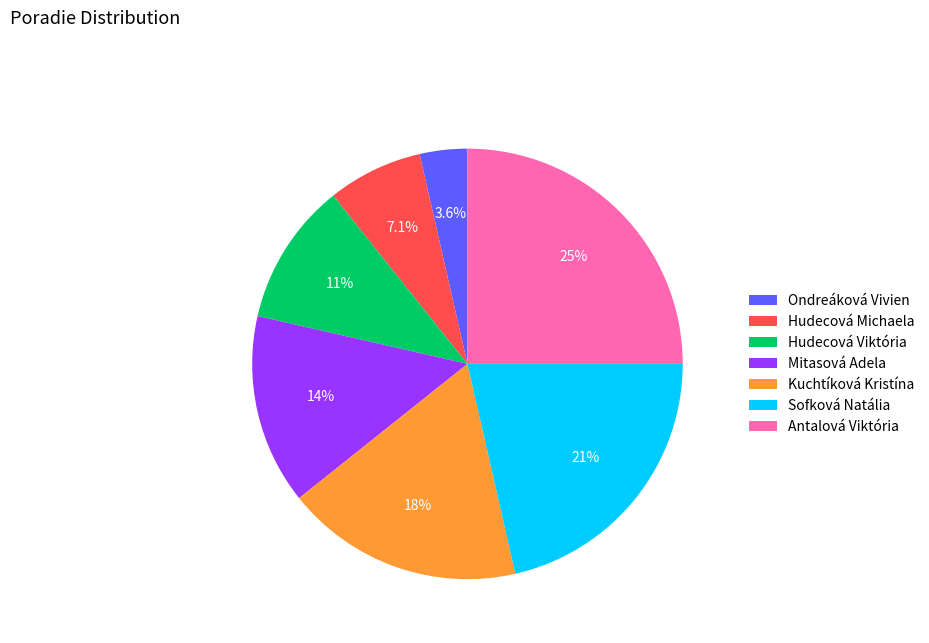

How many segments does this pie chart have?

7